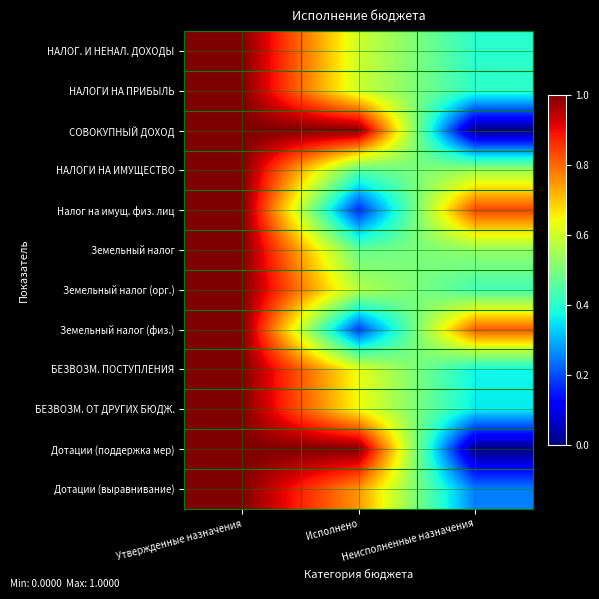

At which category is the sum across all series the highest?

Утвержденные назначения